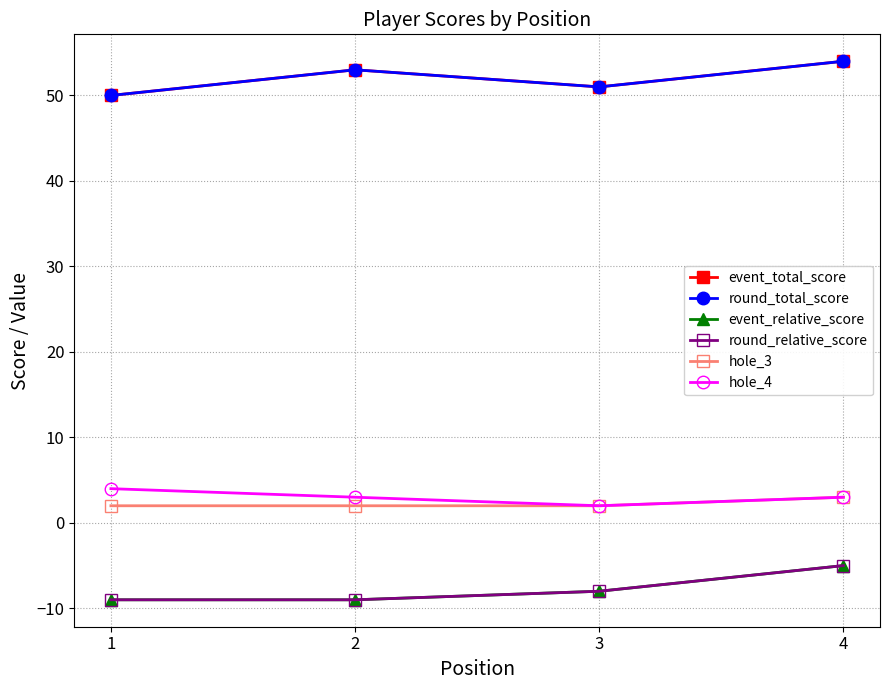

What is the total value across all series at 1?

88